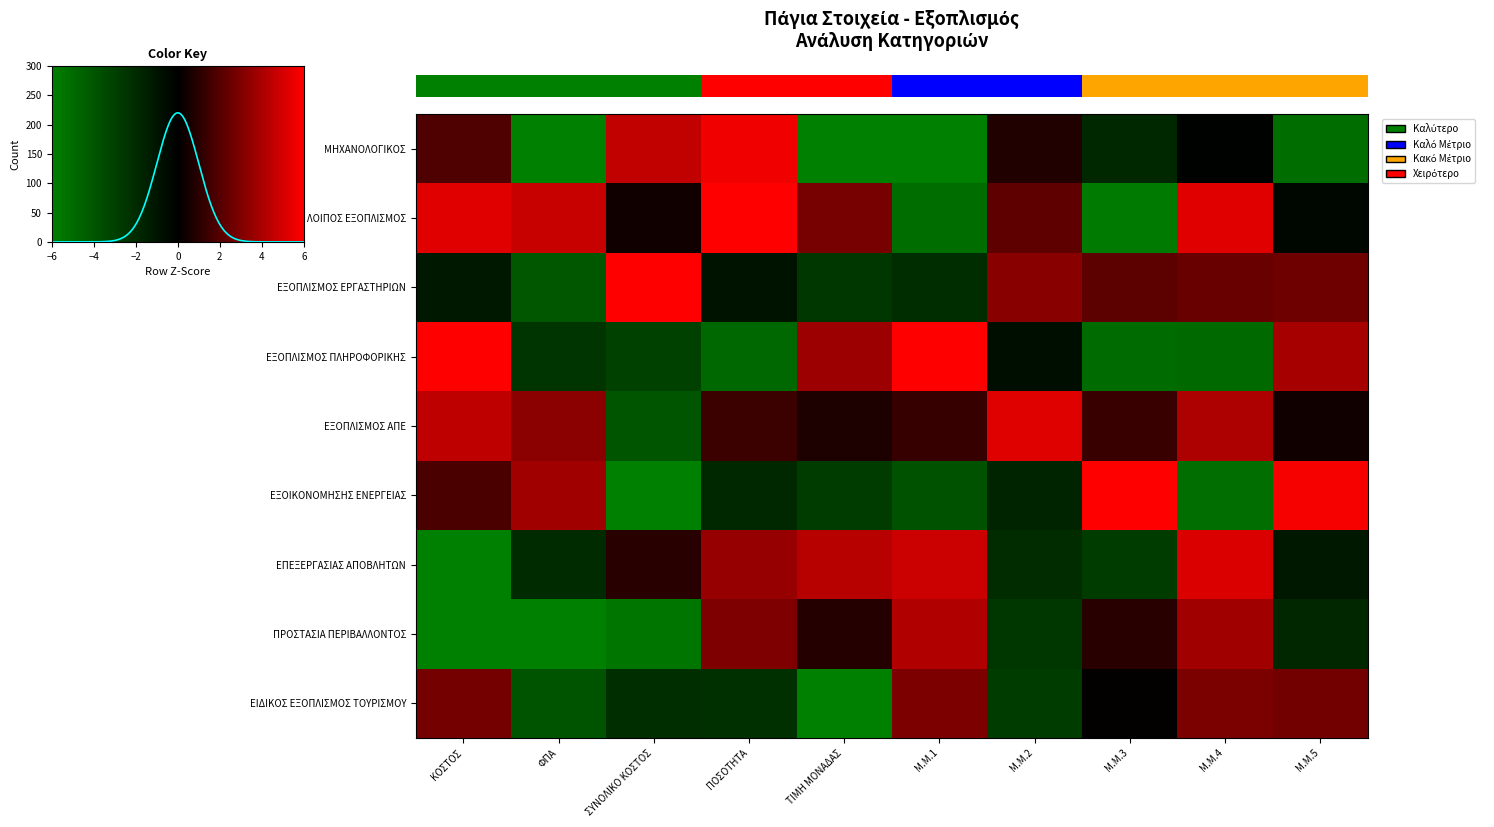

Reading right to left, what are all the values shown in this chart?

ΜΗΧΑΝΟΛΟΓΙΚΟΣ: Μ.Μ.5=-0.9	Μ.Μ.4=-0.0	Μ.Μ.3=-0.3	Μ.Μ.2=0.1	Μ.Μ.1=-1.3	ΤΙΜΗ ΜΟΝΑΔΑΣ=-2.0	ΠΟΣΟΤΗΤΑ=0.9	ΣΥΝΟΛΙΚΟ ΚΟΣΤΟΣ=0.8	ΦΠΑ=-1.0	ΚΟΣΤΟΣ=0.3
ΛΟΙΠΟΣ ΕΞΟΠΛΙΣΜΟΣ: Μ.Μ.5=-0.0	Μ.Μ.4=0.9	Μ.Μ.3=-1.0	Μ.Μ.2=0.4	Μ.Μ.1=-0.9	ΤΙΜΗ ΜΟΝΑΔΑΣ=0.5	ΠΟΣΟΤΗΤΑ=1.1	ΣΥΝΟΛΙΚΟ ΚΟΣΤΟΣ=0.1	ΦΠΑ=0.8	ΚΟΣΤΟΣ=0.9
ΕΞΟΠΛΙΣΜΟΣ ΕΡΓΑΣΤΗΡΙΩΝ: Μ.Μ.5=0.4	Μ.Μ.4=0.4	Μ.Μ.3=0.4	Μ.Μ.2=0.5	Μ.Μ.1=-0.4	ΤΙΜΗ ΜΟΝΑΔΑΣ=-0.4	ΠΟΣΟΤΗΤΑ=-0.2	ΣΥΝΟΛΙΚΟ ΚΟΣΤΟΣ=1.2	ΦΠΑ=-0.7	ΚΟΣΤΟΣ=-0.2
ΕΞΟΠΛΙΣΜΟΣ ΠΛΗΡΟΦΟΡΙΚΗΣ: Μ.Μ.5=0.7	Μ.Μ.4=-0.8	Μ.Μ.3=-0.8	Μ.Μ.2=-0.1	Μ.Μ.1=1.1	ΤΙΜΗ ΜΟΝΑΔΑΣ=0.6	ΠΟΣΟΤΗΤΑ=-0.8	ΣΥΝΟΛΙΚΟ ΚΟΣΤΟΣ=-0.5	ΦΠΑ=-0.4	ΚΟΣΤΟΣ=2.1
ΕΞΟΠΛΙΣΜΟΣ ΑΠΕ: Μ.Μ.5=0.1	Μ.Μ.4=0.7	Μ.Μ.3=0.2	Μ.Μ.2=0.9	Μ.Μ.1=0.2	ΤΙΜΗ ΜΟΝΑΔΑΣ=0.1	ΠΟΣΟΤΗΤΑ=0.2	ΣΥΝΟΛΙΚΟ ΚΟΣΤΟΣ=-0.7	ΦΠΑ=0.5	ΚΟΣΤΟΣ=0.7
ΕΞΟΙΚΟΝΟΜΗΣΗΣ ΕΝΕΡΓΕΙΑΣ: Μ.Μ.5=1.0	Μ.Μ.4=-0.9	Μ.Μ.3=1.5	Μ.Μ.2=-0.3	Μ.Μ.1=-0.6	ΤΙΜΗ ΜΟΝΑΔΑΣ=-0.5	ΠΟΣΟΤΗΤΑ=-0.3	ΣΥΝΟΛΙΚΟ ΚΟΣΤΟΣ=-1.5	ΦΠΑ=0.6	ΚΟΣΤΟΣ=0.3
ΕΠΕΞΕΡΓΑΣΙΑΣ ΑΠΟΒΛΗΤΩΝ: Μ.Μ.5=-0.2	Μ.Μ.4=0.9	Μ.Μ.3=-0.5	Μ.Μ.2=-0.3	Μ.Μ.1=0.8	ΤΙΜΗ ΜΟΝΑΔΑΣ=0.7	ΠΟΣΟΤΗΤΑ=0.6	ΣΥΝΟΛΙΚΟ ΚΟΣΤΟΣ=0.2	ΦΠΑ=-0.3	ΚΟΣΤΟΣ=-1.7
ΠΡΟΣΤΑΣΙΑ ΠΕΡΙΒΑΛΛΟΝΤΟΣ: Μ.Μ.5=-0.3	Μ.Μ.4=0.6	Μ.Μ.3=0.2	Μ.Μ.2=-0.4	Μ.Μ.1=0.7	ΤΙΜΗ ΜΟΝΑΔΑΣ=0.1	ΠΟΣΟΤΗΤΑ=0.5	ΣΥΝΟΛΙΚΟ ΚΟΣΤΟΣ=-0.9	ΦΠΑ=-1.1	ΚΟΣΤΟΣ=-1.3
ΕΙΔΙΚΟΣ ΕΞΟΠΛΙΣΜΟΣ ΤΟΥΡΙΣΜΟΥ: Μ.Μ.5=0.4	Μ.Μ.4=0.5	Μ.Μ.3=0.0	Μ.Μ.2=-0.5	Μ.Μ.1=0.5	ΤΙΜΗ ΜΟΝΑΔΑΣ=-1.2	ΠΟΣΟΤΗΤΑ=-0.4	ΣΥΝΟΛΙΚΟ ΚΟΣΤΟΣ=-0.4	ΦΠΑ=-0.7	ΚΟΣΤΟΣ=0.5